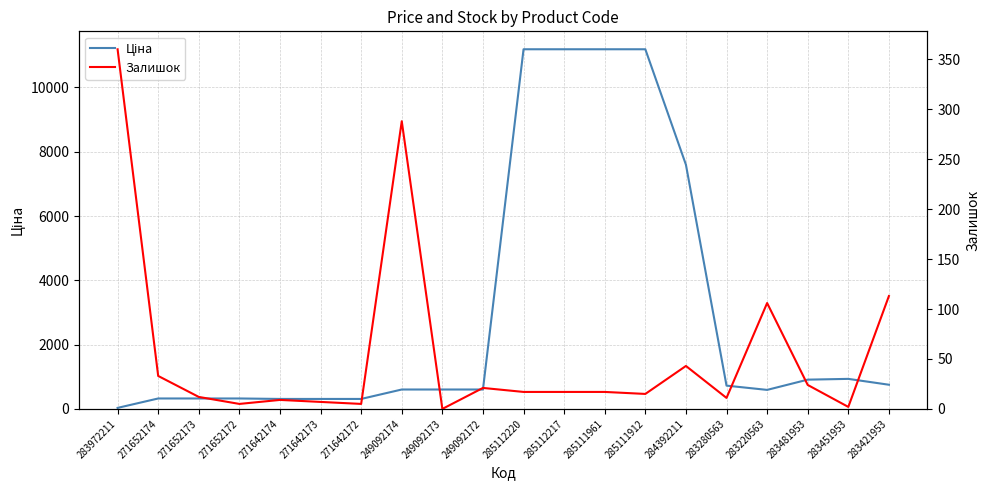

What is the spread (max minus min) of values at 271642172?

305.3